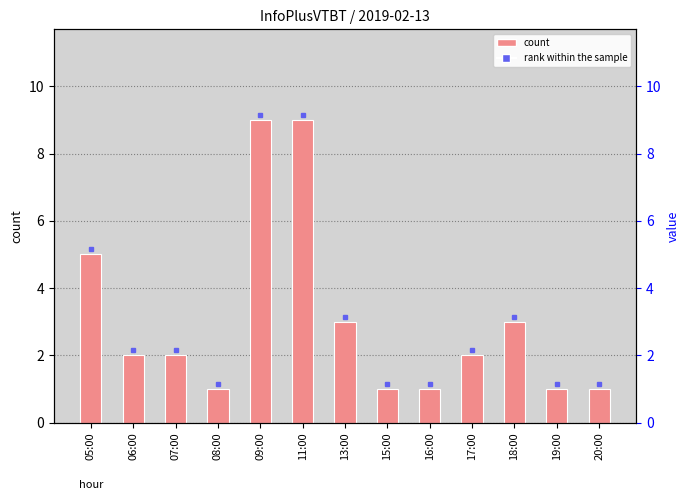

Does the chart contain stacked bars?

No